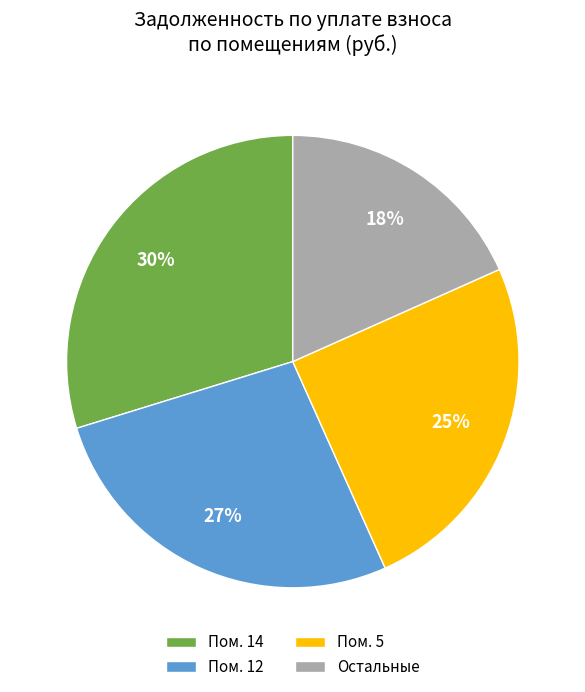

To the nearest percent, what is the average slice percentage?

25%